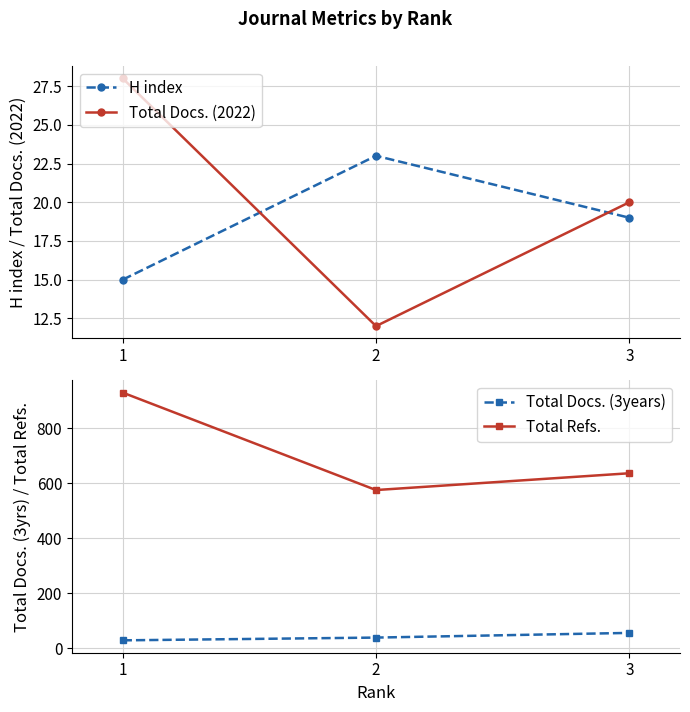

What is the value of the Total Refs. point at the 1st from the left?

929